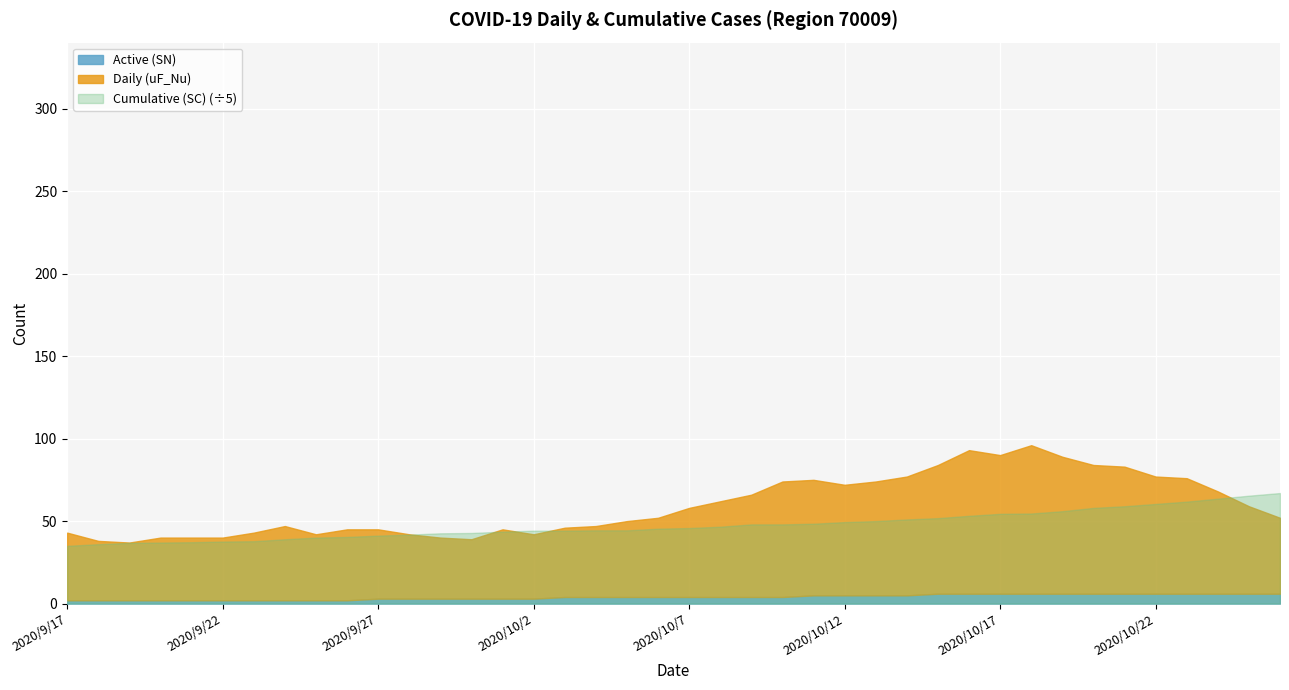

What is the label of the 20th point from the right?

2020/10/7